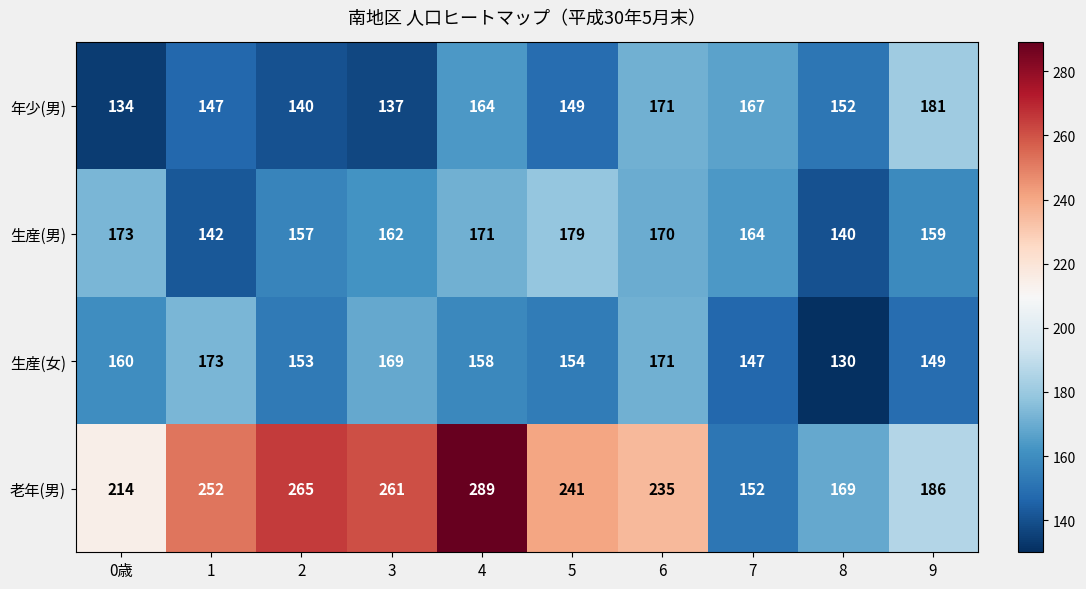

Which series has the largest total across all categories?

老年(男)